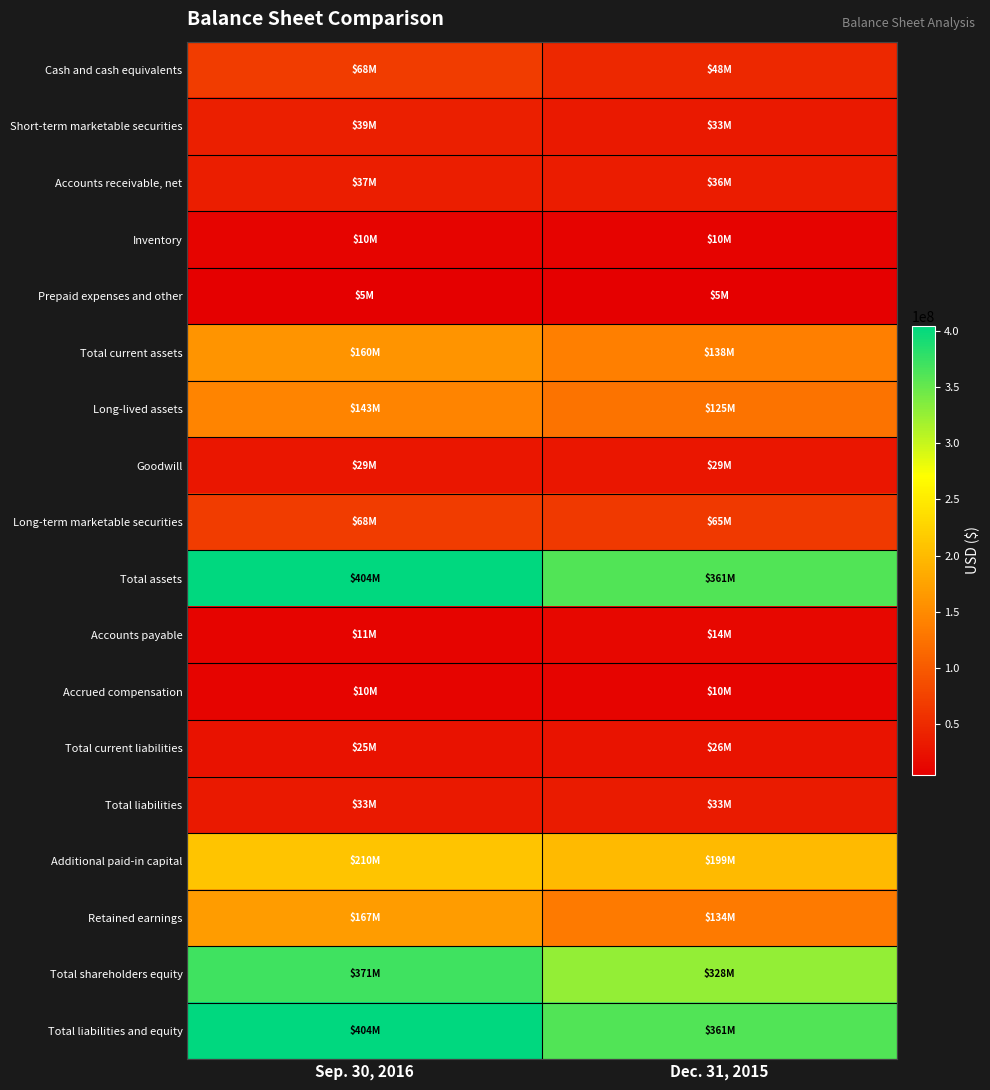

Reading right to left, list all the values displayed in this chart.

Cash and cash equivalents: Dec. 31, 2015=47653000	Sep. 30, 2016=68218000
Short-term marketable securities: Dec. 31, 2015=33201000	Sep. 30, 2016=39028000
Accounts receivable, net: Dec. 31, 2015=36125000	Sep. 30, 2016=37261000
Inventory: Dec. 31, 2015=9771000	Sep. 30, 2016=9930000
Prepaid expenses and other: Dec. 31, 2015=5224000	Sep. 30, 2016=5392000
Total current assets: Dec. 31, 2015=138002000	Sep. 30, 2016=159829000
Long-lived assets: Dec. 31, 2015=125475000	Sep. 30, 2016=142722000
Goodwill: Dec. 31, 2015=28916000	Sep. 30, 2016=28916000
Long-term marketable securities: Dec. 31, 2015=64789000	Sep. 30, 2016=68387000
Total assets: Dec. 31, 2015=361036000	Sep. 30, 2016=404045000
Accounts payable: Dec. 31, 2015=13643000	Sep. 30, 2016=10703000
Accrued compensation: Dec. 31, 2015=9993000	Sep. 30, 2016=10330000
Total current liabilities: Dec. 31, 2015=26262000	Sep. 30, 2016=25186000
Total liabilities: Dec. 31, 2015=33391000	Sep. 30, 2016=33228000
Additional paid-in capital: Dec. 31, 2015=198835000	Sep. 30, 2016=210226000
Retained earnings: Dec. 31, 2015=133996000	Sep. 30, 2016=167331000
Total shareholders equity: Dec. 31, 2015=327645000	Sep. 30, 2016=370817000
Total liabilities and equity: Dec. 31, 2015=361036000	Sep. 30, 2016=404045000